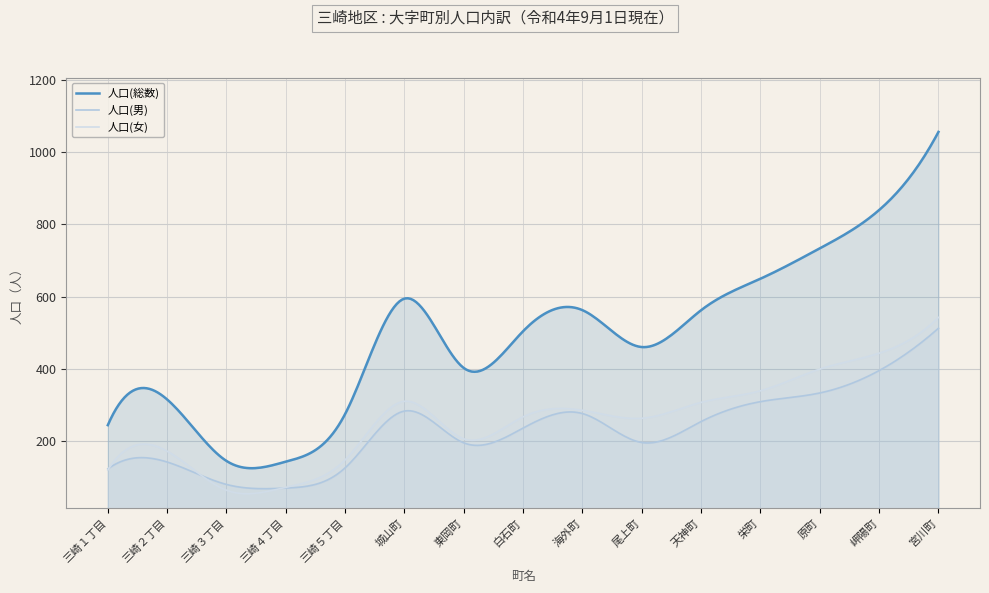

What is the maximum value shown in the chart?

1056.0